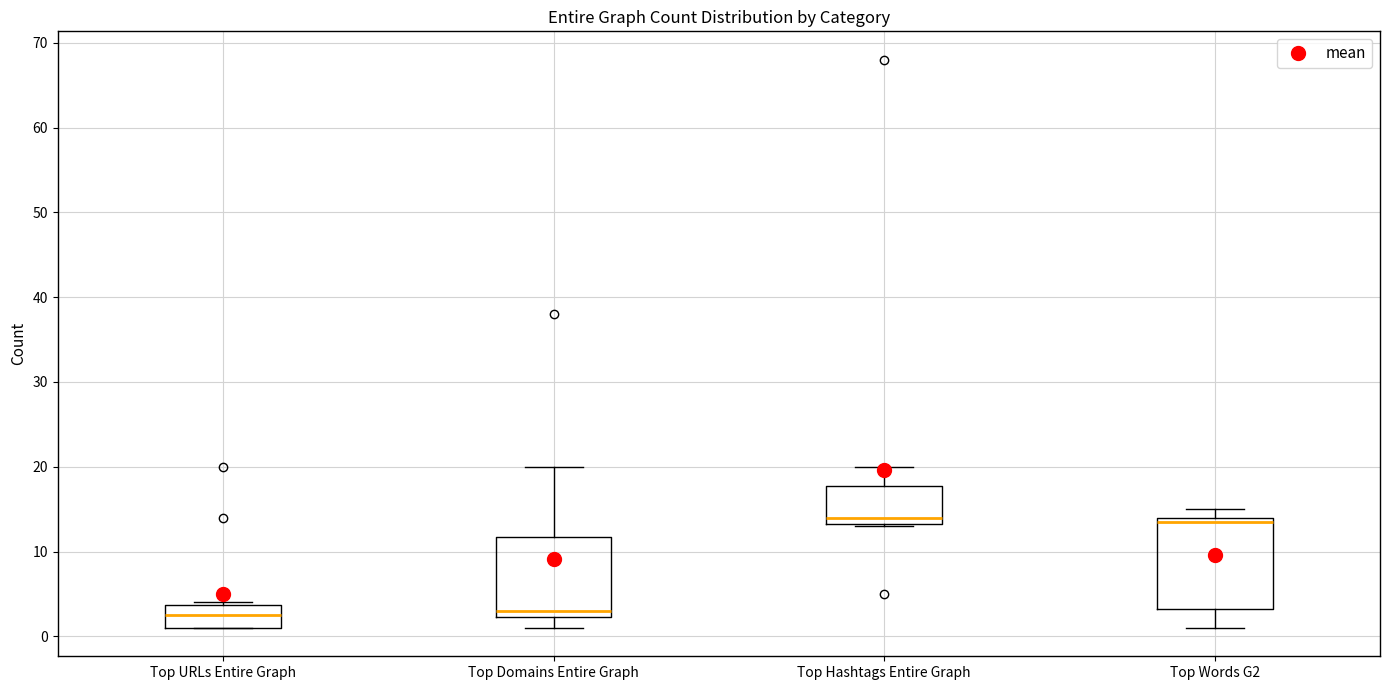

Reading left to right, transcribe this box plot: for each box, give where its median line is, the range the box spans, and where its two whiskers end, as read against the y-axis. The values are not printed on the chart, so give them approximately, as read against the axis.

Top URLs Entire Graph: median 3, box 1 to 4, whiskers 1 to 4
Top Domains Entire Graph: median 3, box 2 to 12, whiskers 1 to 20
Top Hashtags Entire Graph: median 14, box 13 to 18, whiskers 13 to 20
Top Words G2: median 14 (just below the box's upper edge), box 3 to 14, whiskers 1 to 15